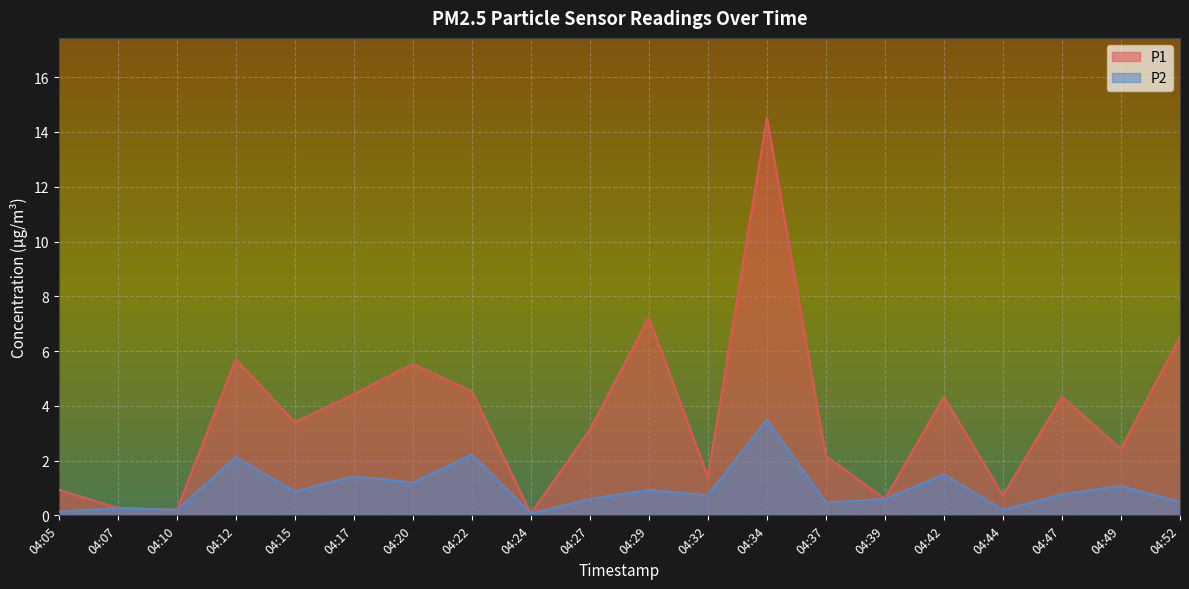

At how many categories does at least one series exceed 3?

11